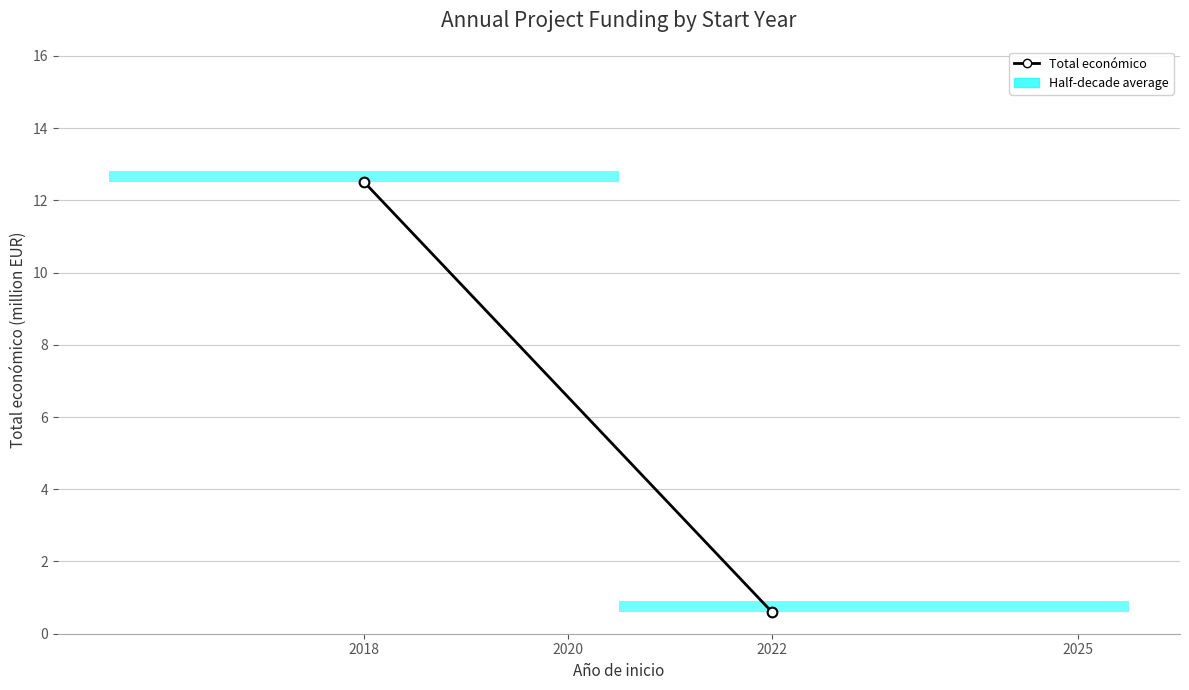

Rank the categories by value from highest to lowest.

2018, 2022